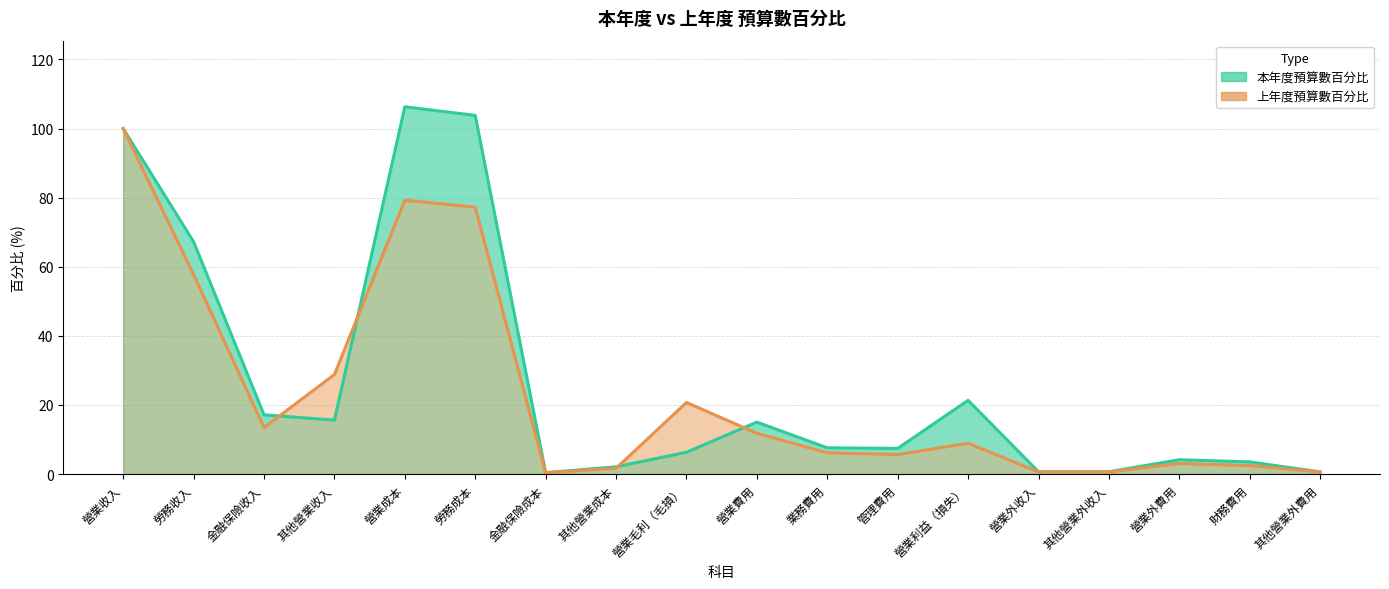

At which label does 本年度預算數百分比 first exceed 7?

營業收入